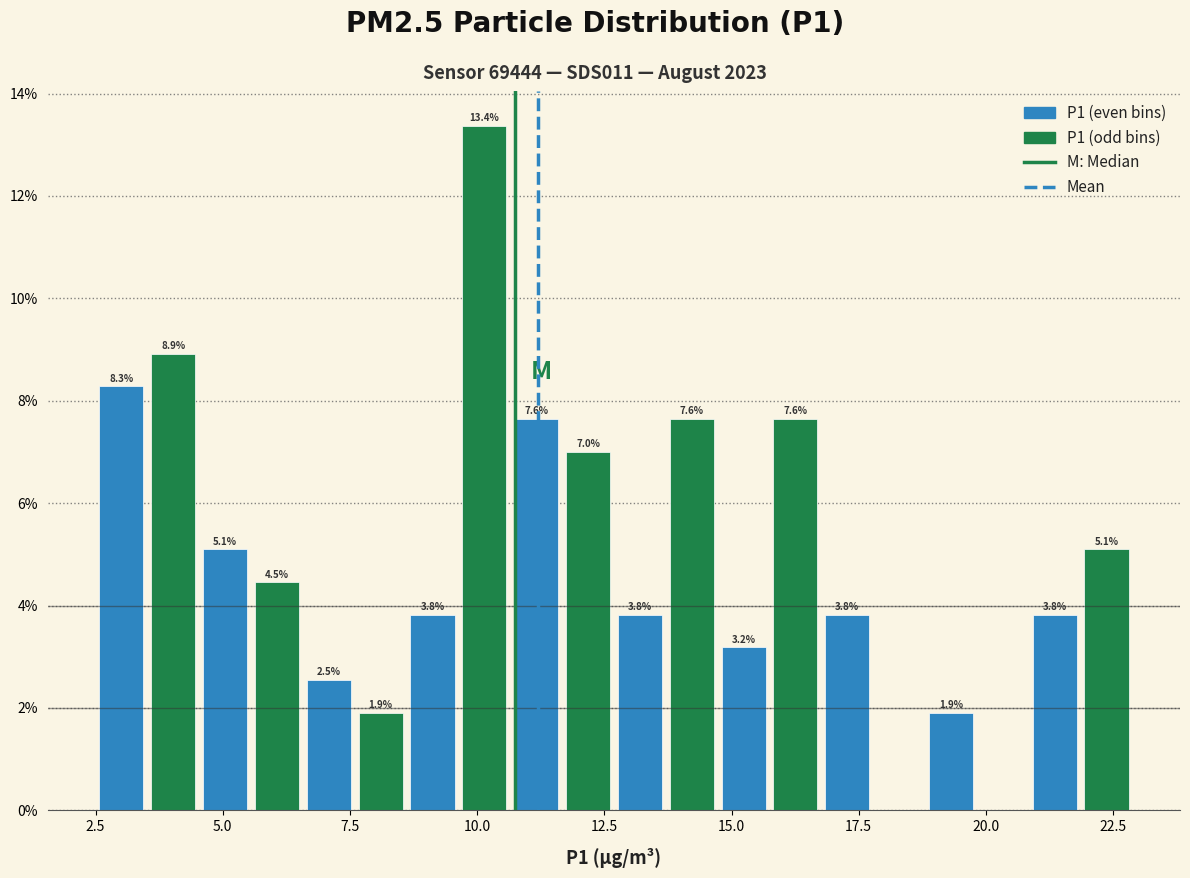

Around what value on the x-axis is the tallest bar? Give the approximate position of its centre, as read against the axis.

10.0